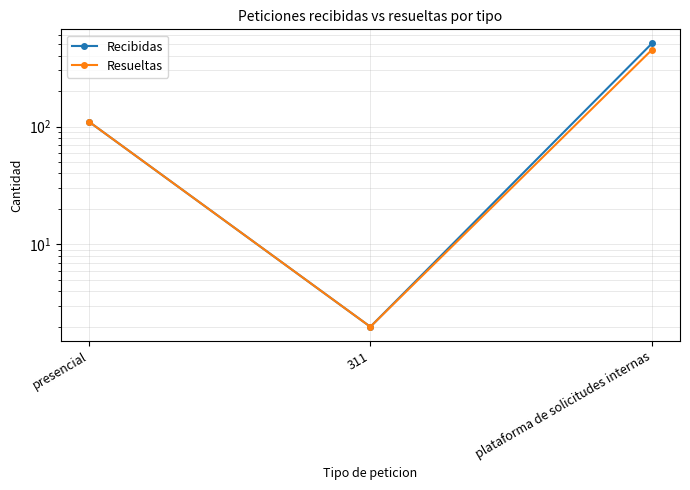

Which has a higher value, 311 or presencial?

presencial